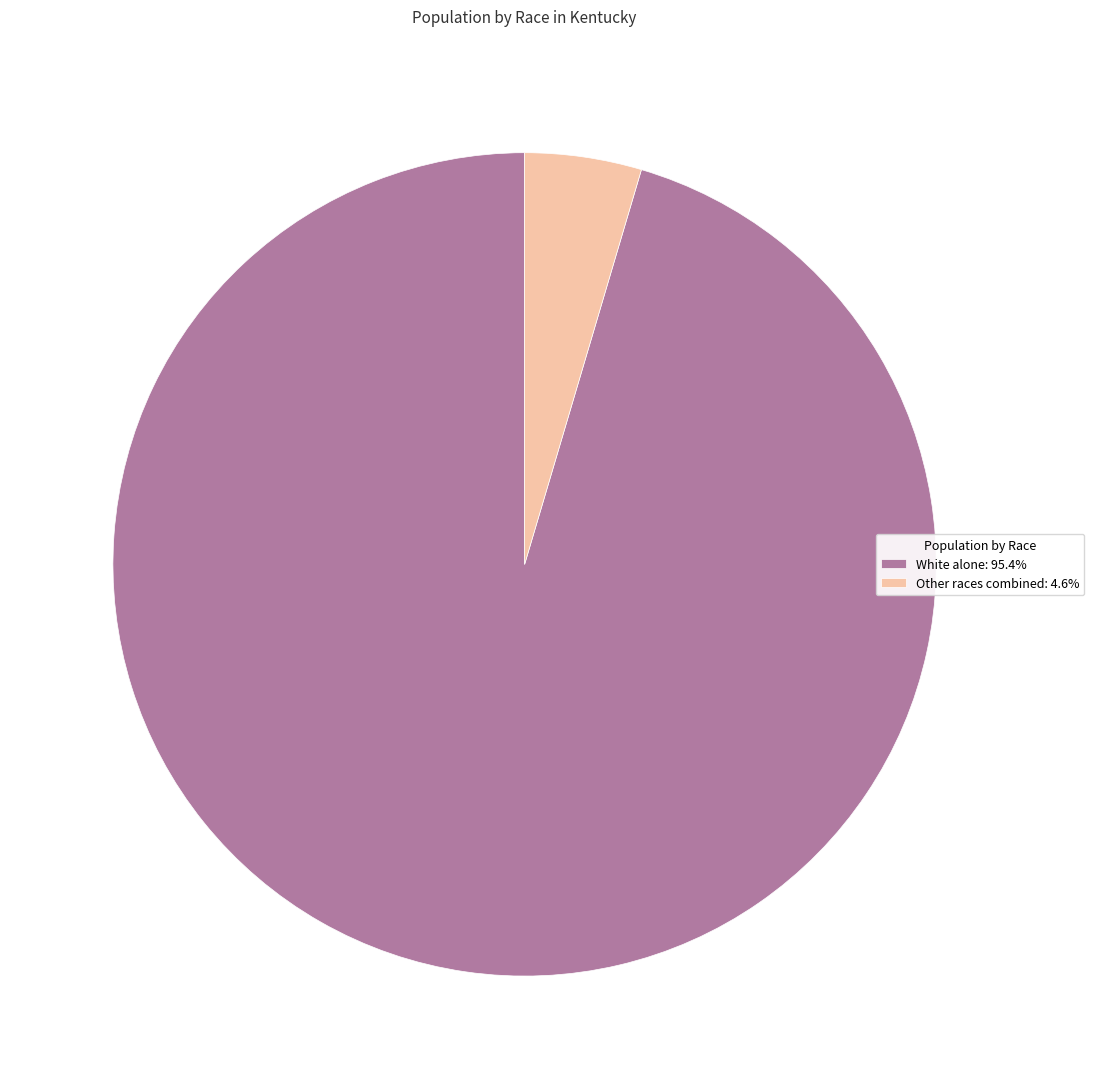

How many segments does this pie chart have?

2